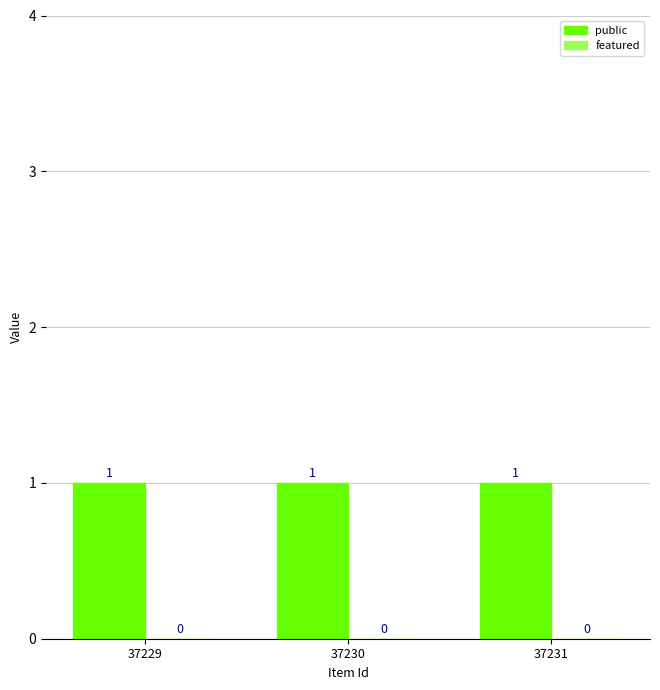

Which series has the widest spread of values?

public